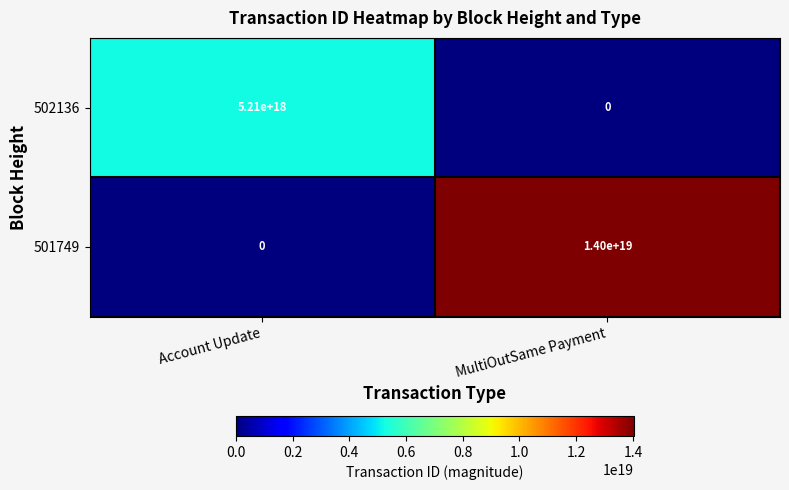

Which category has the highest value in the 501749 series?

MultiOutSame Payment